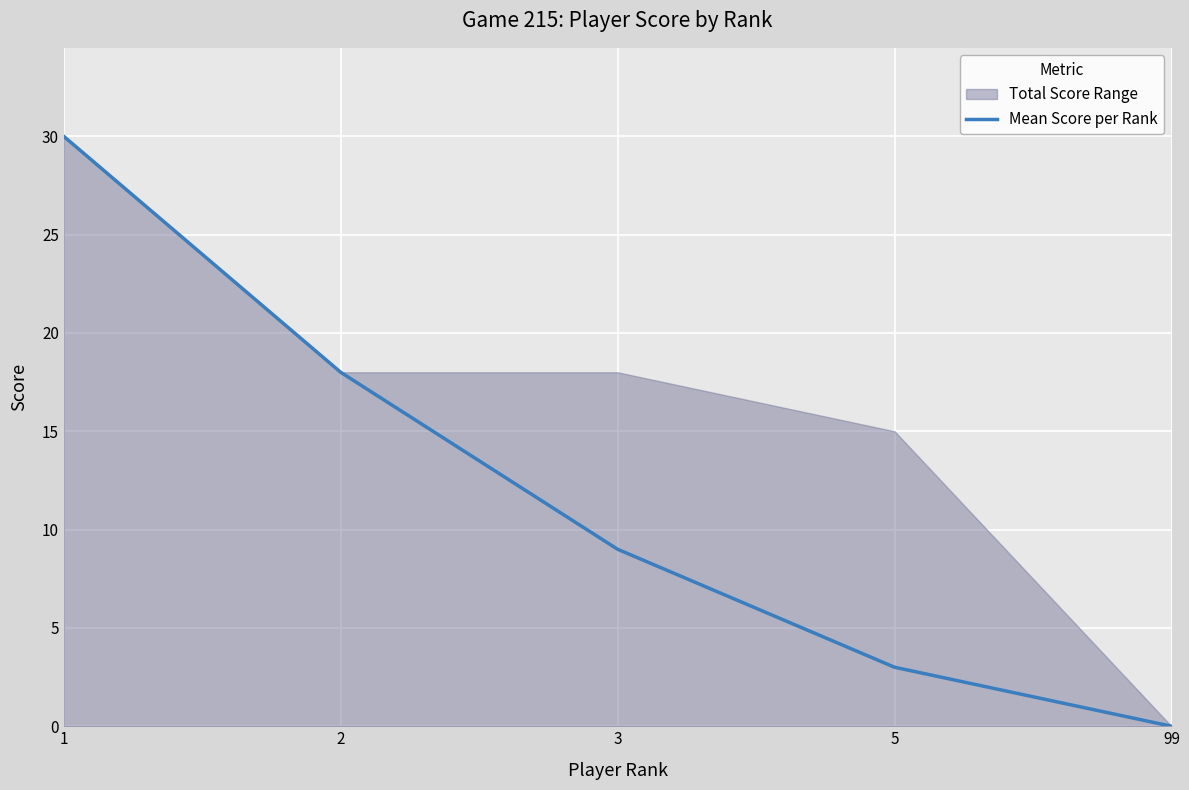

What is the change in value from 1 to 99?

-30